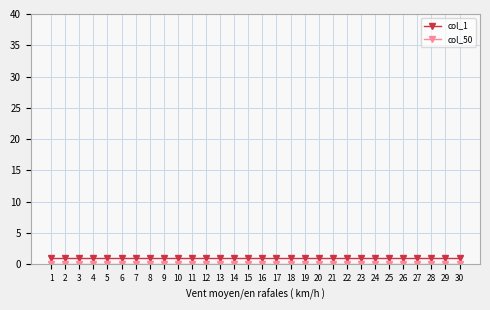

What is the spread (max minus min) of values at 7?

1